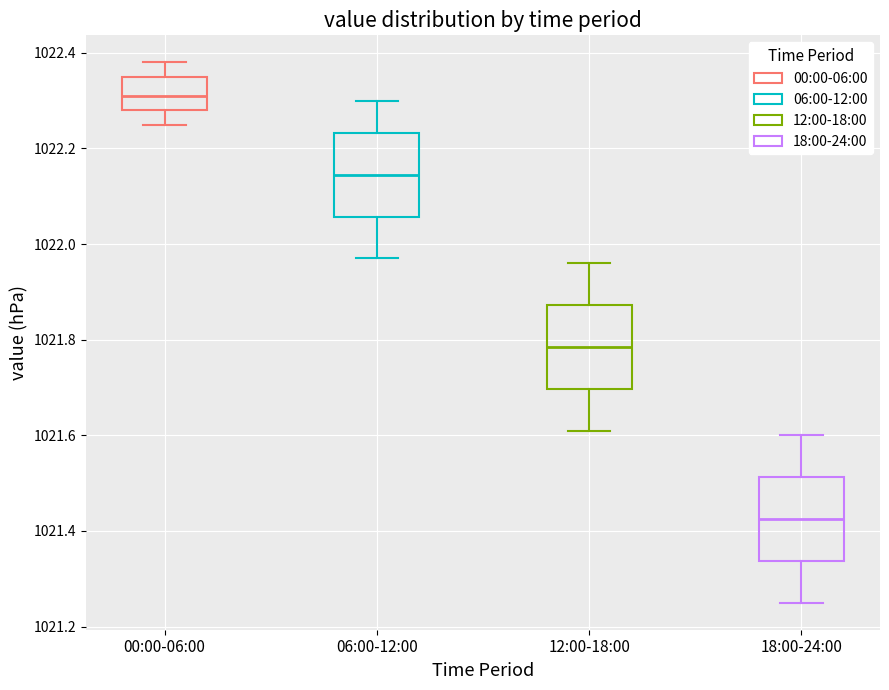

Reading left to right, read every box against the y-axis: the position of its median line, the range the box covers, and the ends of its whiskers. The values are not printed on the chart, so give them approximately, as read against the axis.

00:00-06:00: median 1022.32, box 1022.28 to 1022.36, whiskers 1022.26 to 1022.38
06:00-12:00: median 1022.14, box 1022.06 to 1022.24, whiskers 1021.98 to 1022.30
12:00-18:00: median 1021.78, box 1021.70 to 1021.88, whiskers 1021.62 to 1021.96
18:00-24:00: median 1021.42, box 1021.34 to 1021.52, whiskers 1021.26 to 1021.60